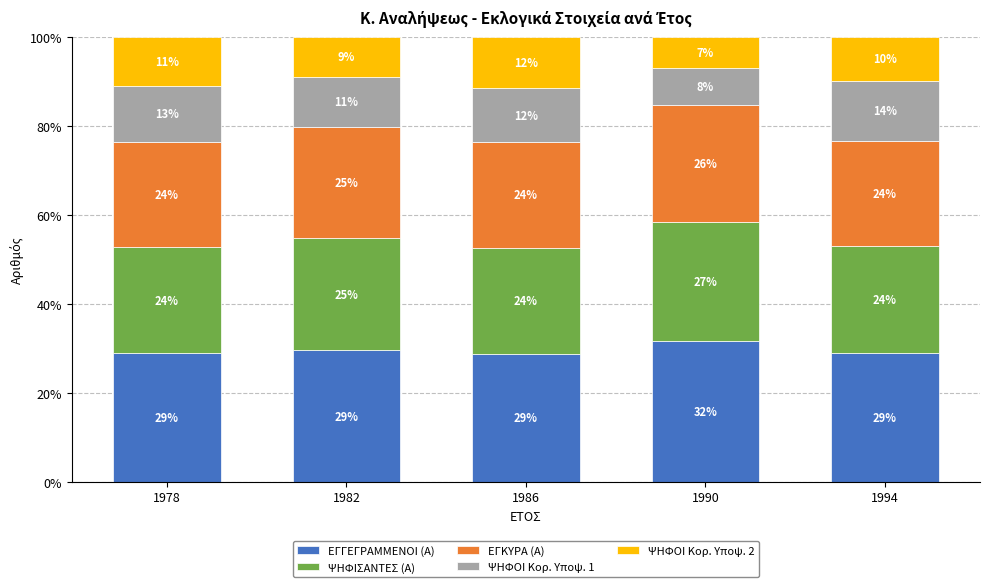

The ΕΓΓΕΓΡΑΜΜΕΝΟΙ (Α) series shows 46.3 at 1986. True or false?

False